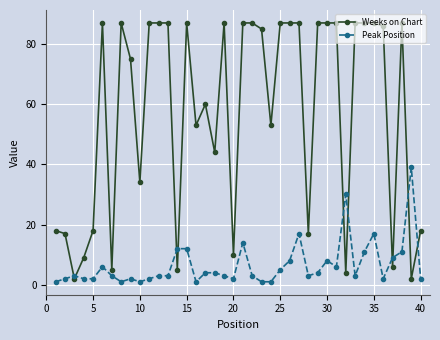

List the series in order of their peak value, lowest first.

Peak Position, Weeks on Chart